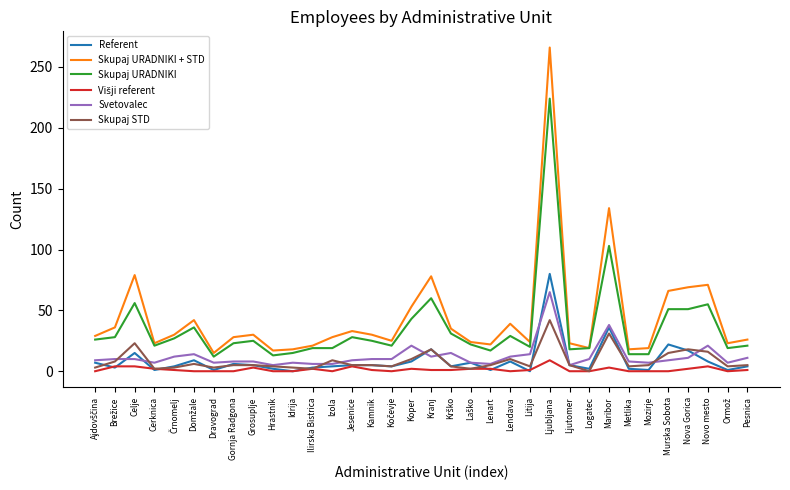

True or false: Skupaj URADNIKI and Skupaj STD cross at least once.

False